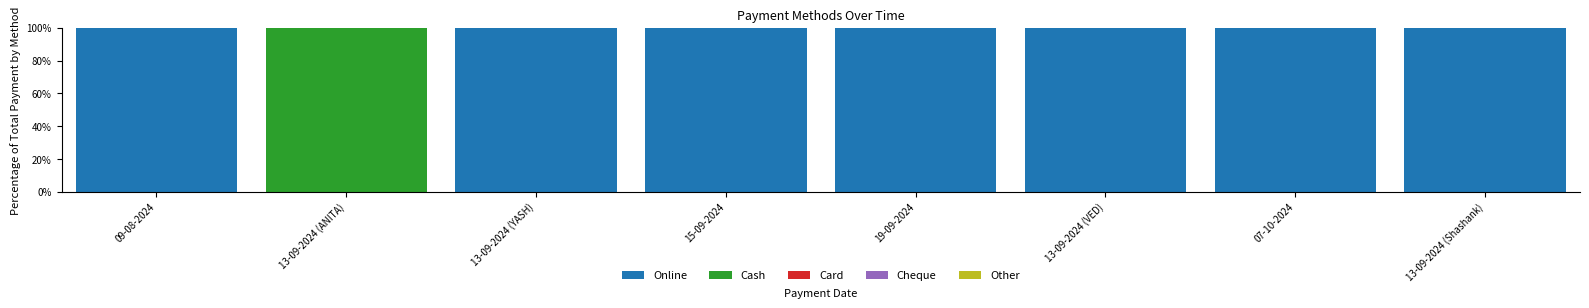

What is the total value across all series at 15-09-2024?

100